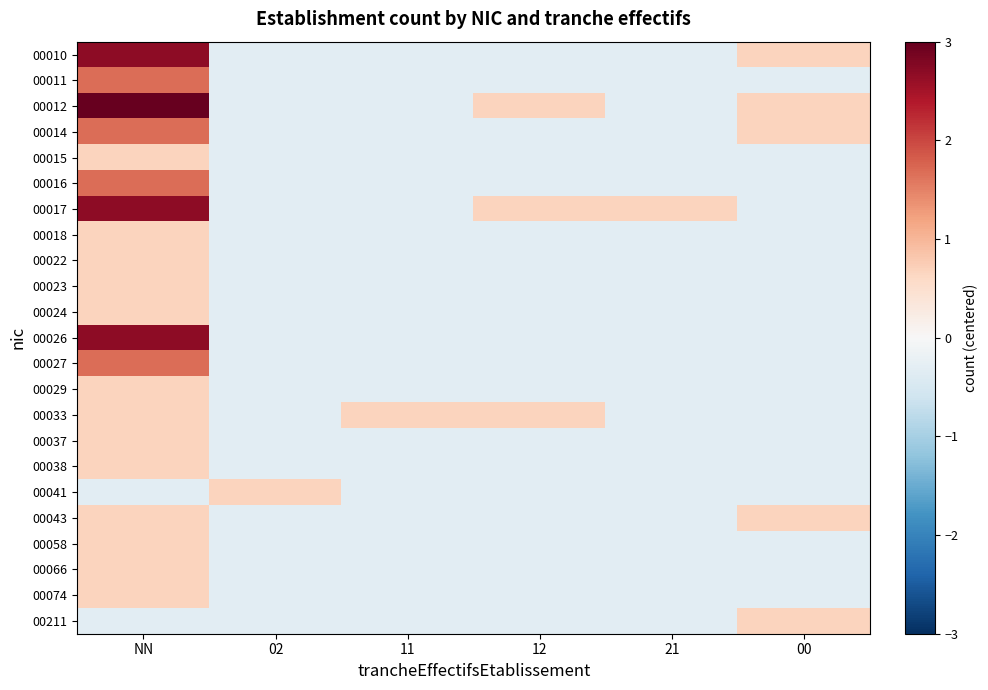

At how many categories does at least one series exceed 0?

6